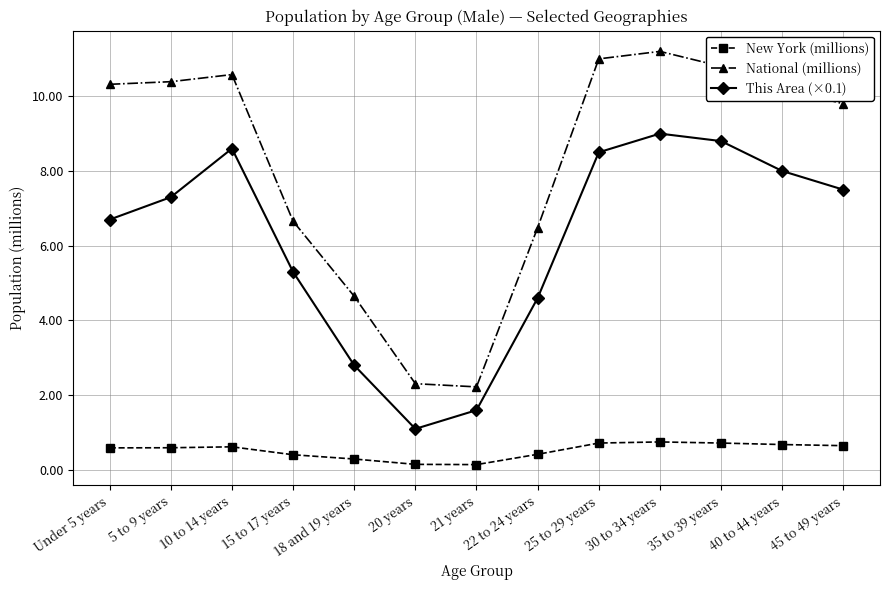

At 15 to 17 years, list the series in order from smallest to largest.

New York (millions), This Area (×0.1), National (millions)